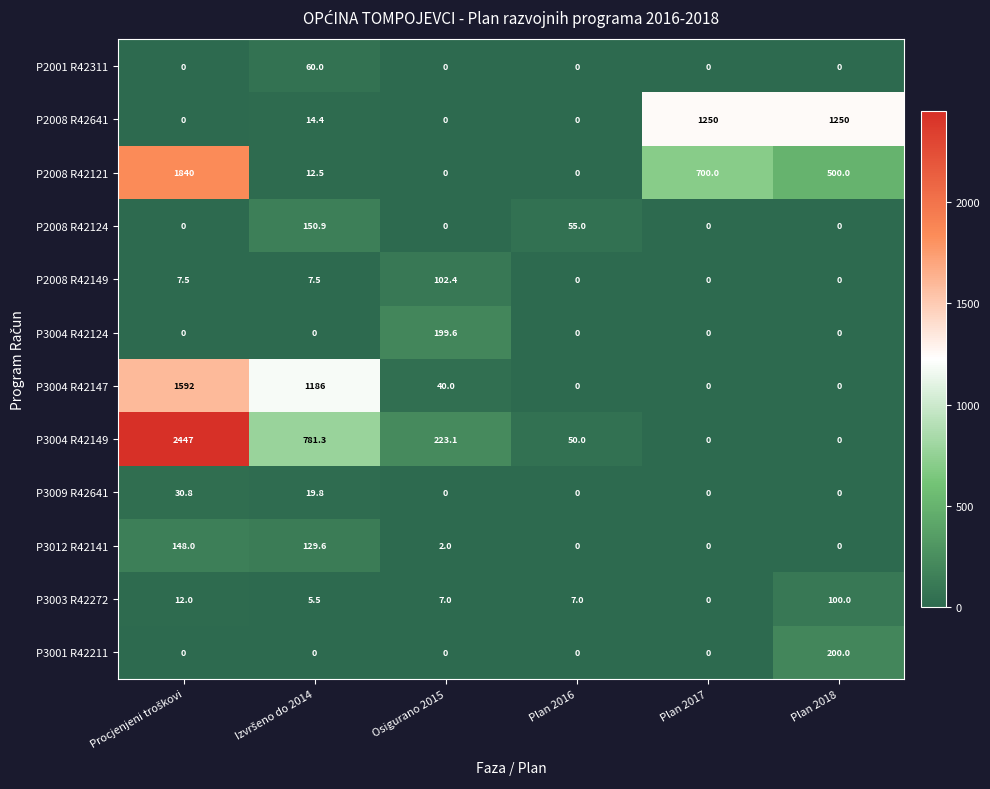

What is the total value across all series at Plan 2018?

2050.0